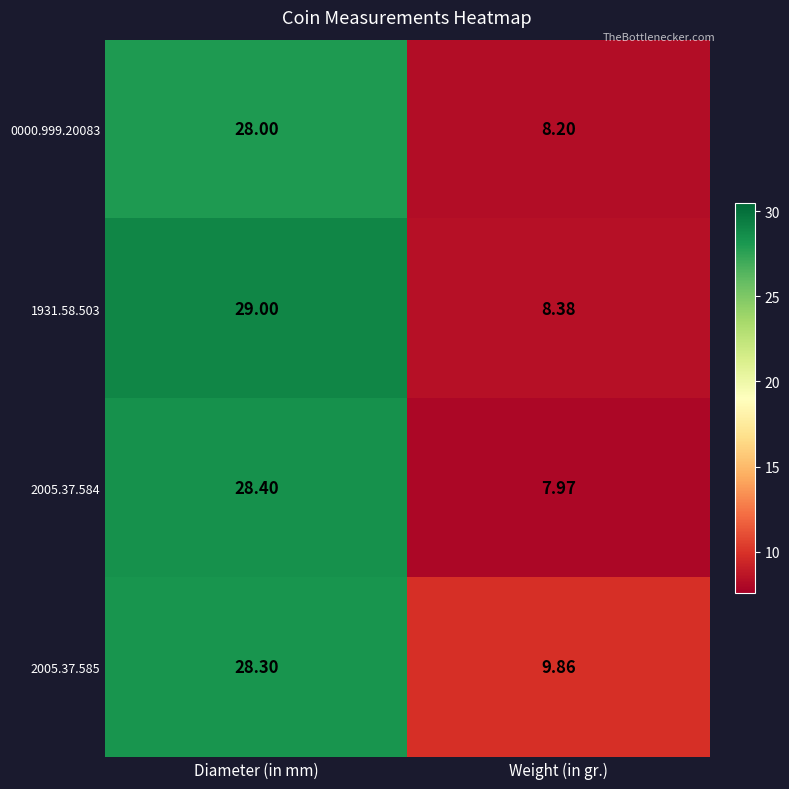

At which category is the sum across all series the highest?

Diameter (in mm)